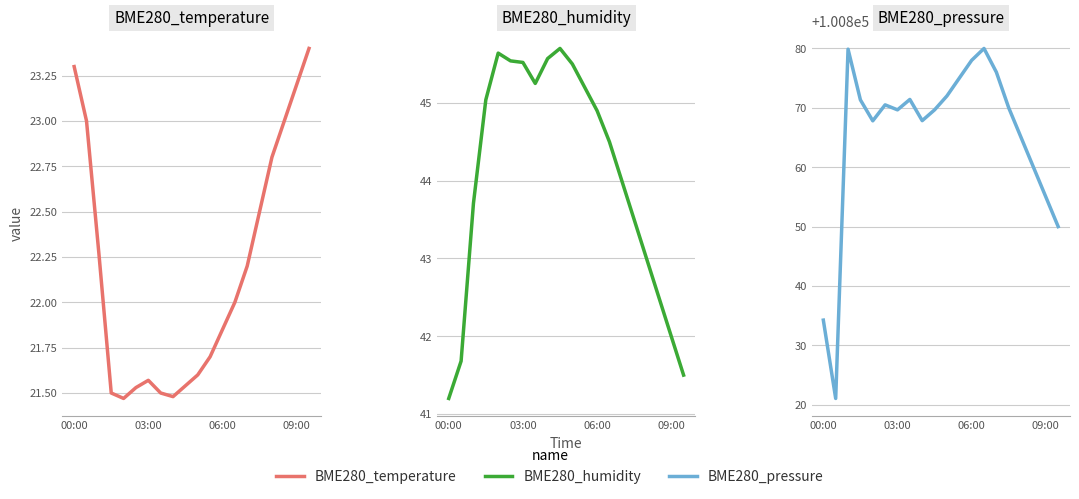

Between 10 and 14, which series saw the biggest shift?

BME280_pressure